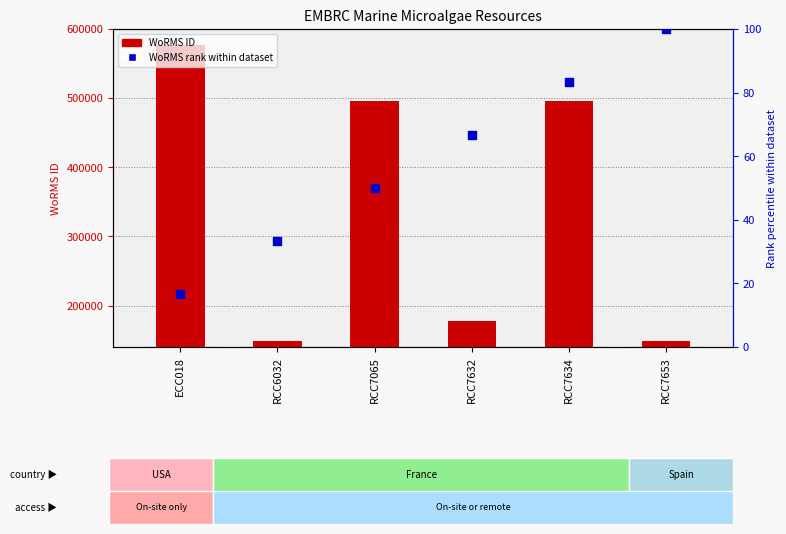

What is the total value across all series at ECC018?

577537.7